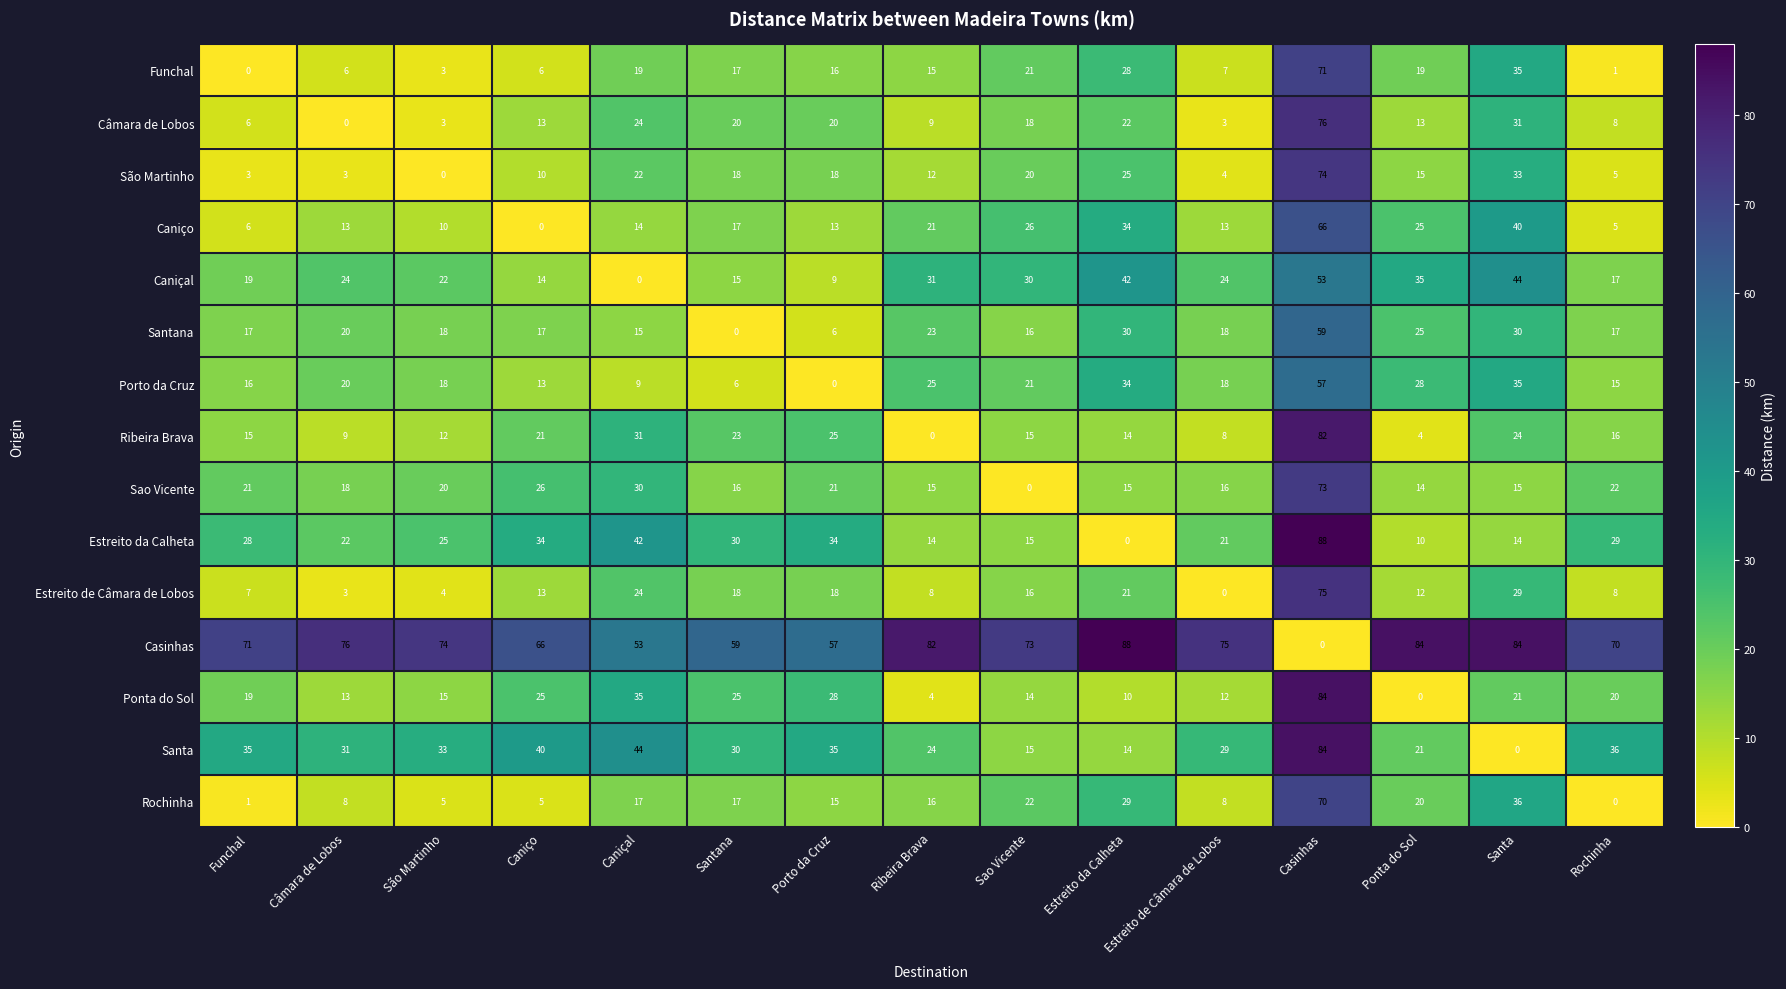

Read the Casinhas value at São Martinho.

74